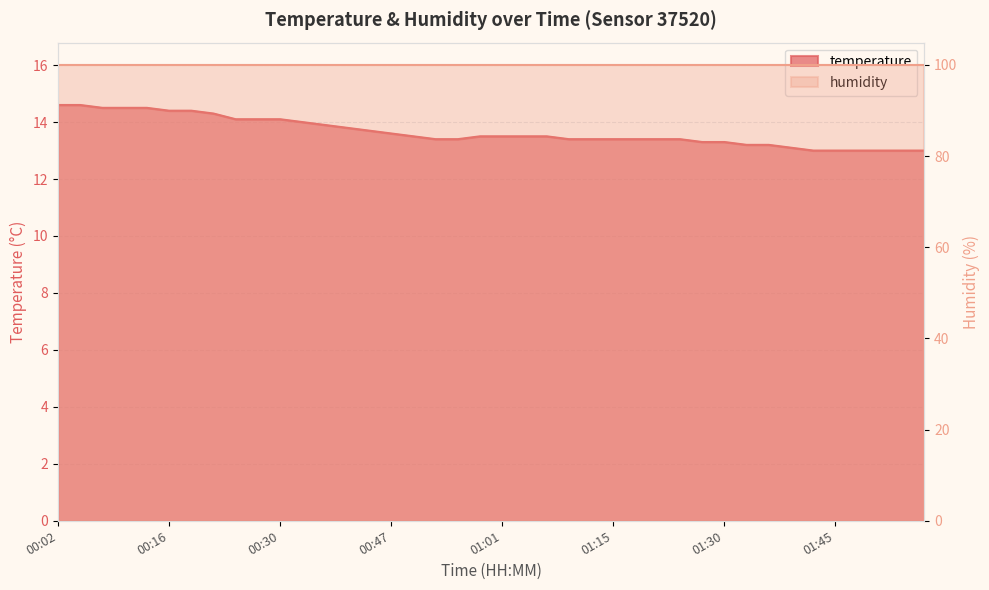

What is the label of the 12th point from the left?

00:33